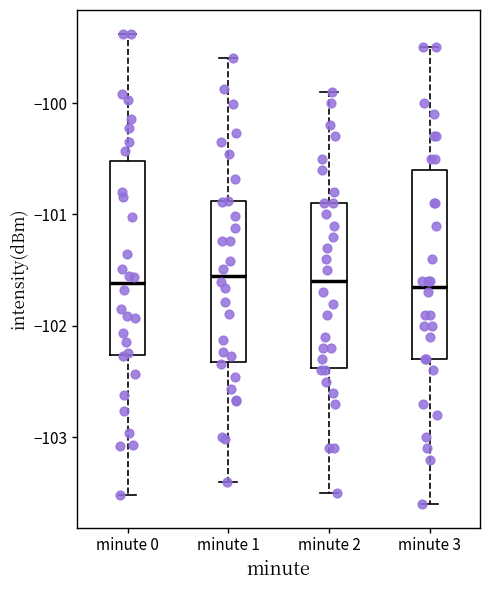

Reading left to right, read every box against the y-axis: the position of its median line, the range the box covers, and the ends of its whiskers. The values are not printed on the chart, so give them approximately, as read against the axis.

minute 0: median -101.6, box -102.3 to -100.5, whiskers -103.5 to -99.4
minute 1: median -101.6, box -102.3 to -100.9, whiskers -103.4 to -99.6
minute 2: median -101.6, box -102.4 to -100.9, whiskers -103.5 to -99.9
minute 3: median -101.6, box -102.3 to -100.6, whiskers -103.6 to -99.5